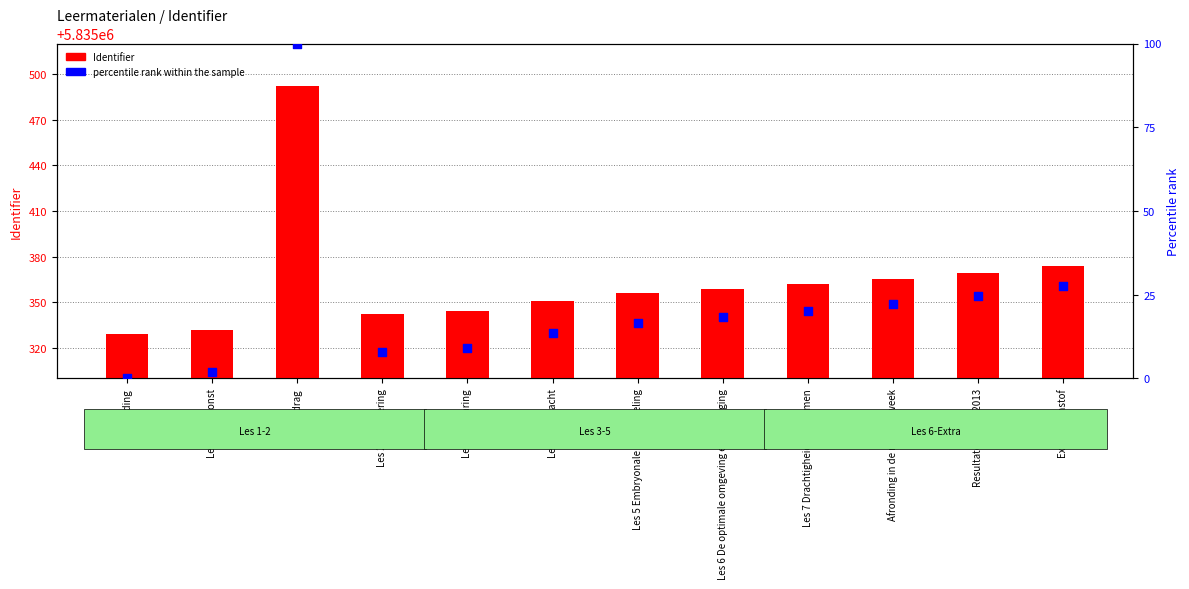

Which series has the widest spread of Y values?

Identifier